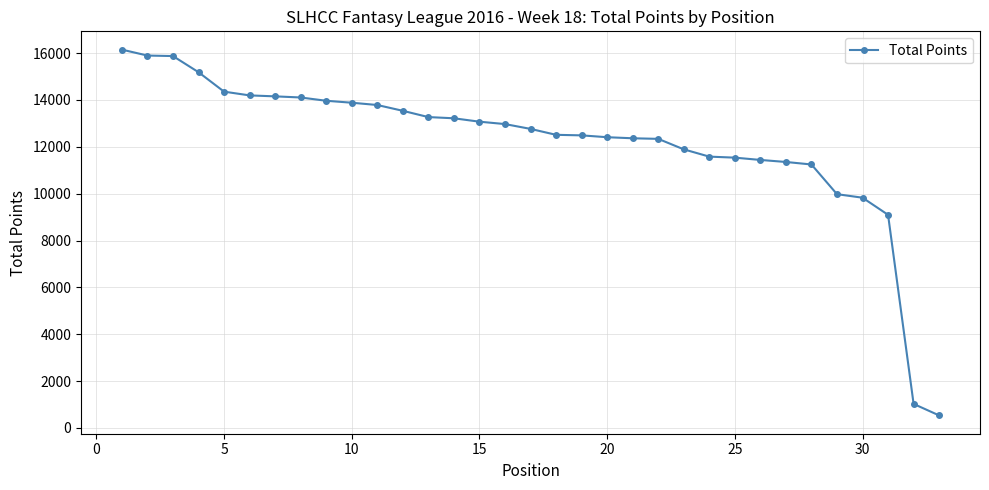

What is the average value?

12181.1